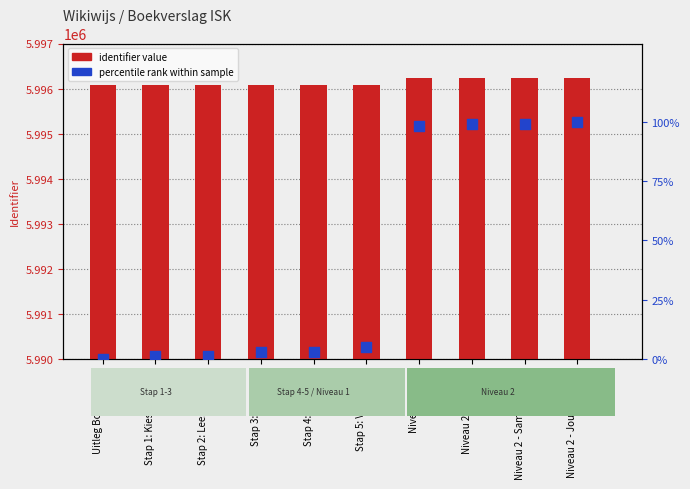

Which series contains the highest Y value?

identifier value